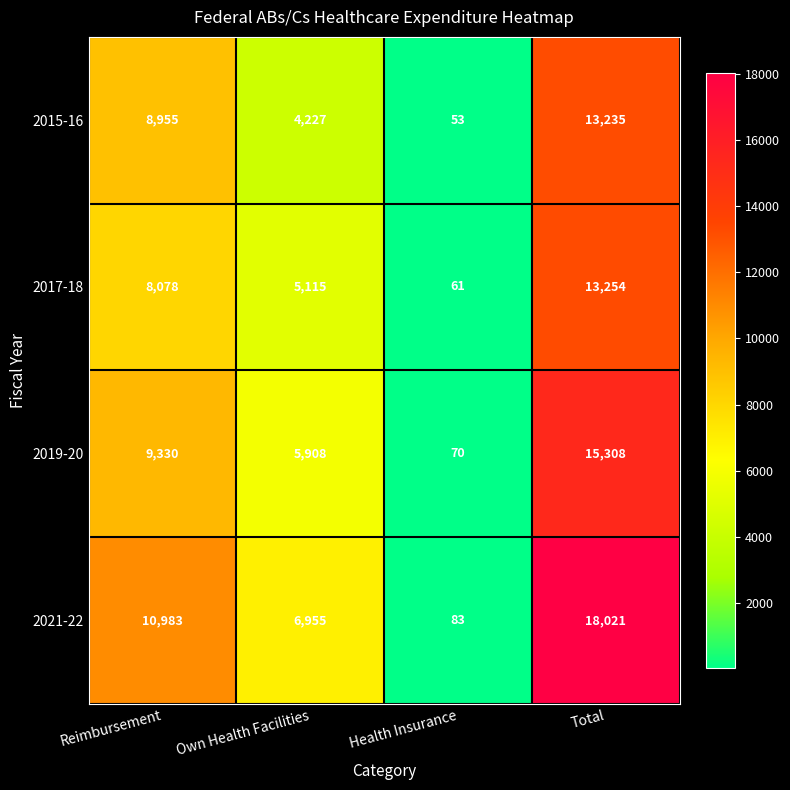

The value of 2021-22 at Reimbursement is 10983. True or false?

True